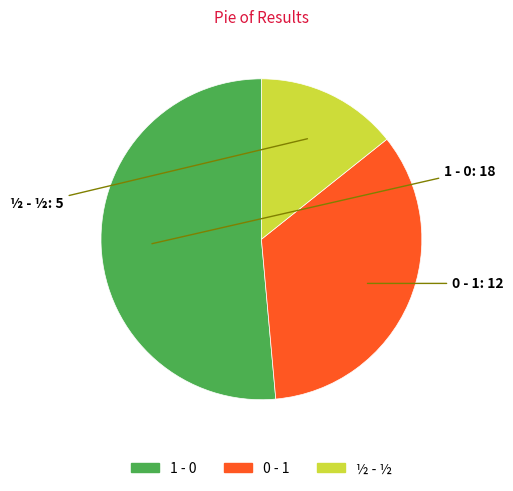

Count the number of slices in the pie.

3